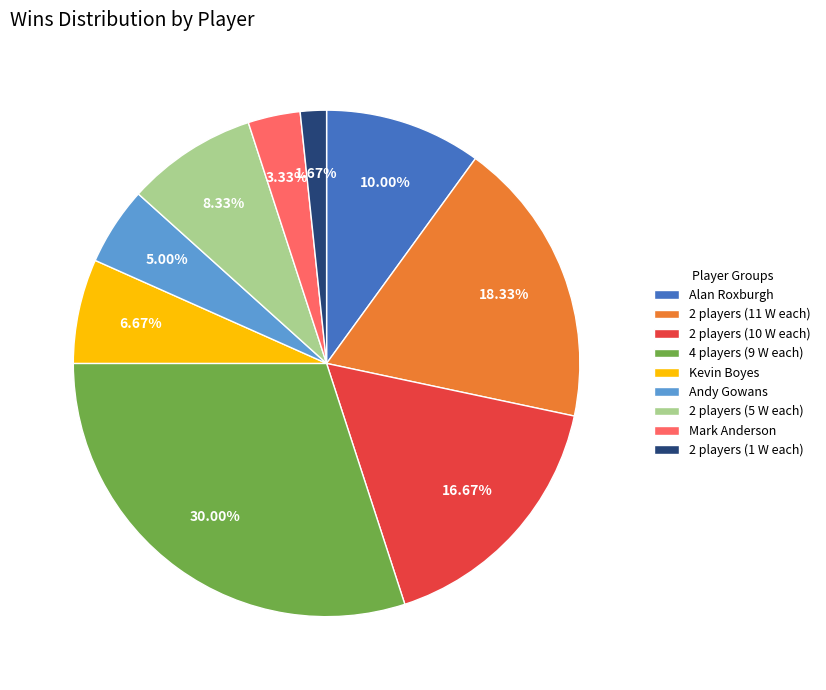

Rank the categories by value from highest to lowest.

4 players (9 W each), 2 players (11 W each), 2 players (10 W each), Alan Roxburgh, 2 players (5 W each), Kevin Boyes, Andy Gowans, Mark Anderson, 2 players (1 W each)